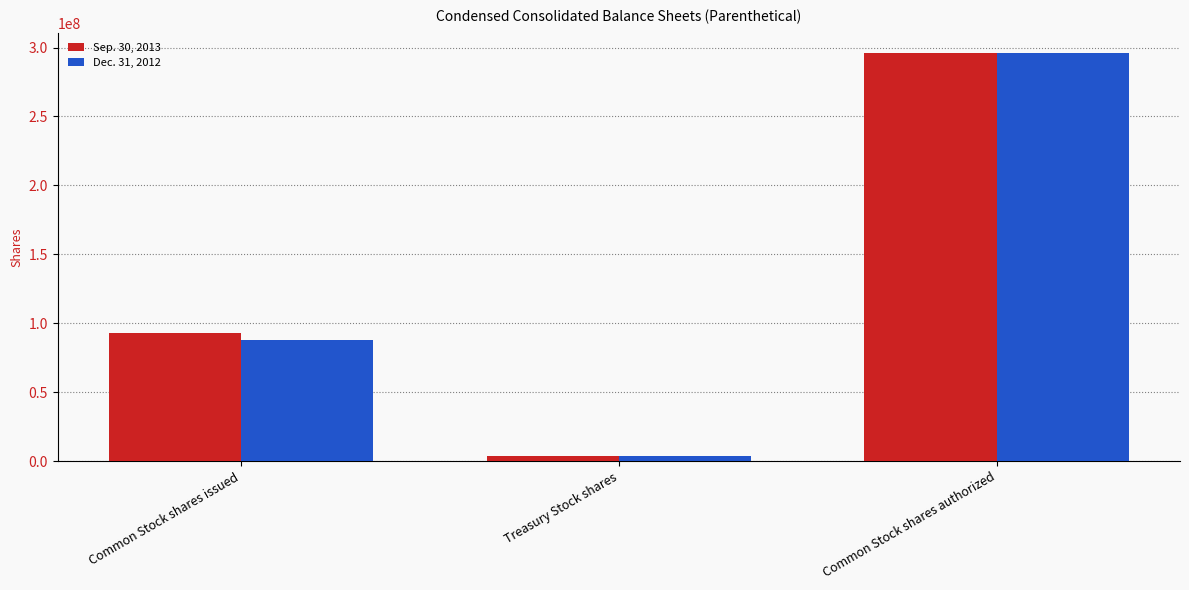

Reading left to right, list all the values displayed in this chart.

Sep. 30, 2013: Common Stock shares issued=92621203	Treasury Stock shares=3408128	Common Stock shares authorized=296000000
Dec. 31, 2012: Common Stock shares issued=87543173	Treasury Stock shares=3377599	Common Stock shares authorized=296000000